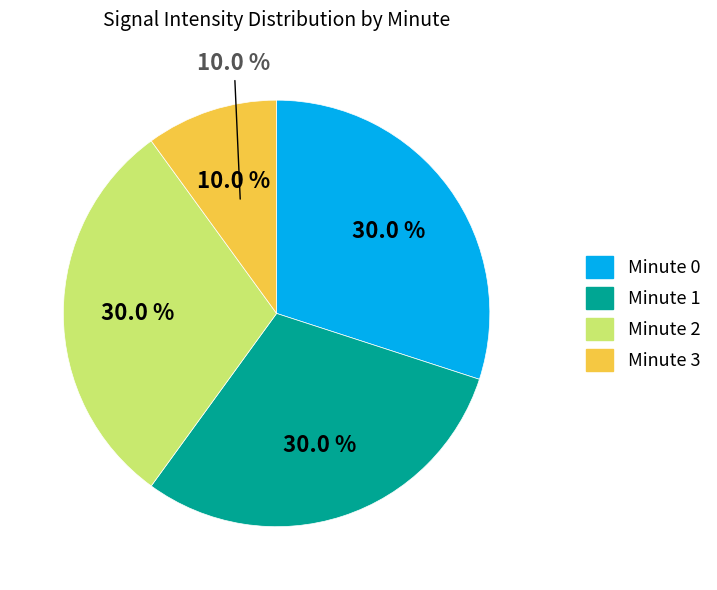

Combined, what portion of the pie is Minute 3 and Minute 0?

40.0%